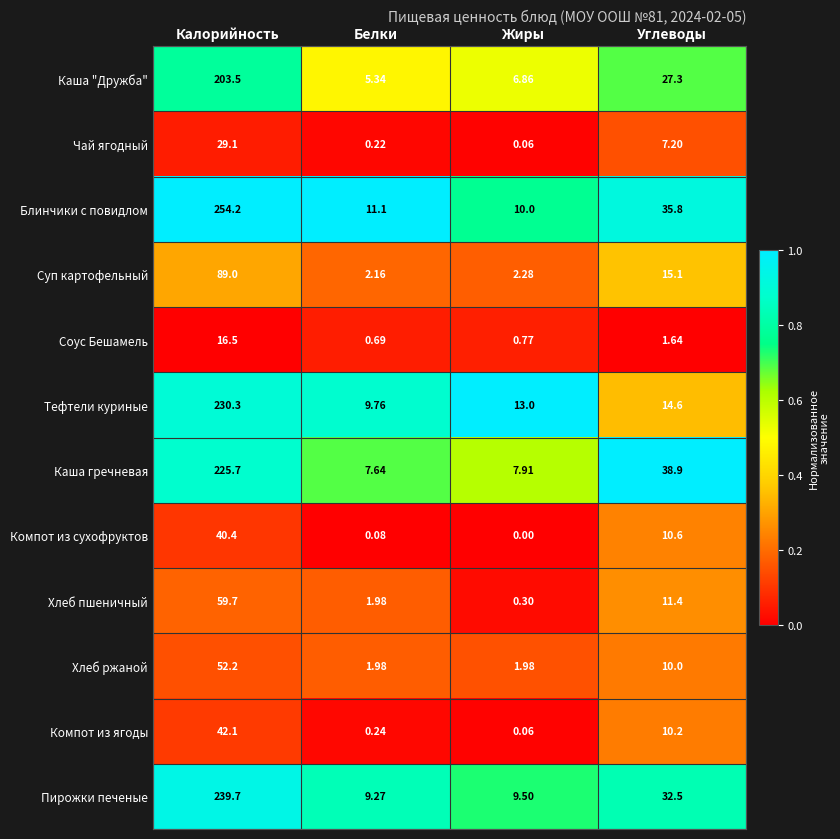

At which category does the chart reach its minimum across all series?

Жиры